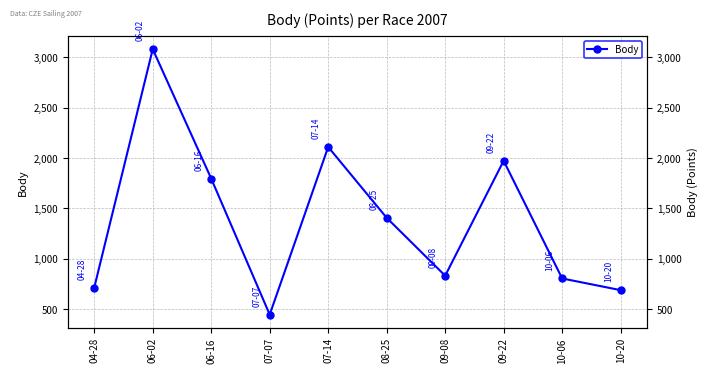

What is the difference between the values at 07-07 and 04-28?

268